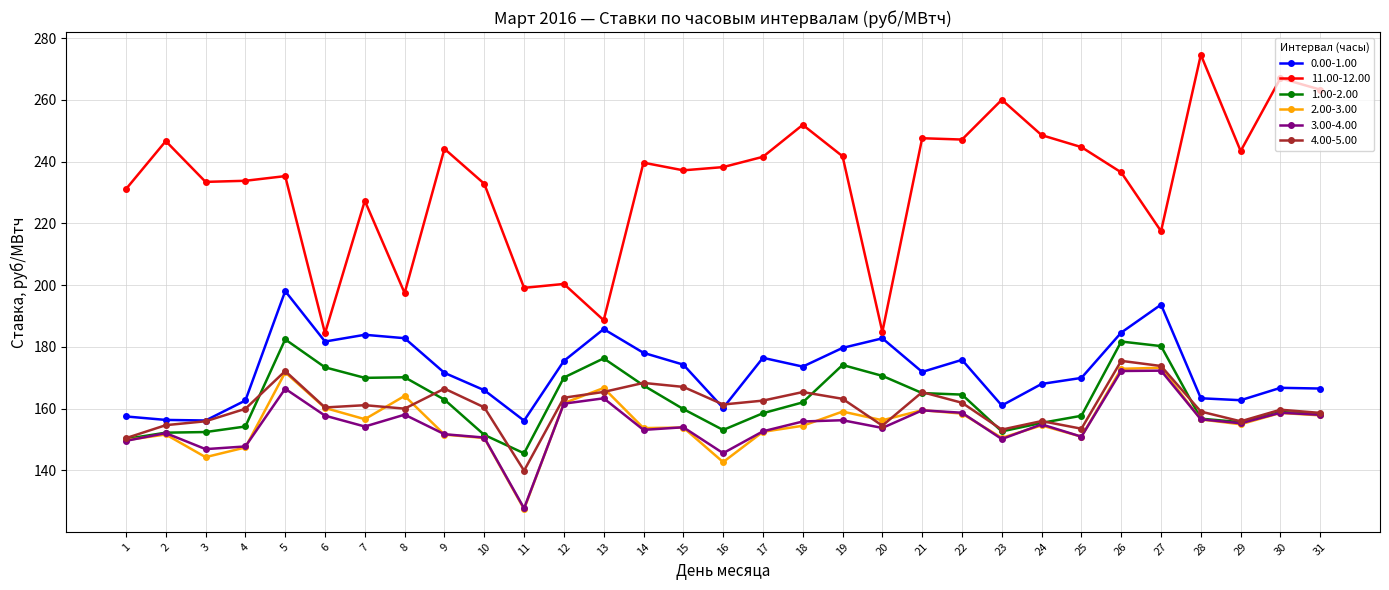

What is the minimum value for 3.00-4.00?

127.7